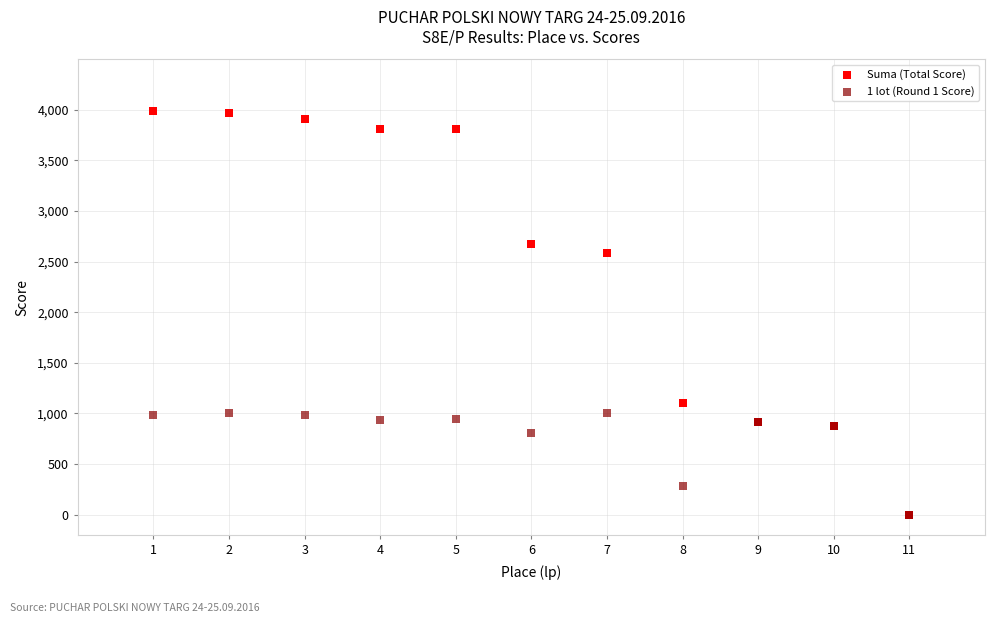

What are all the series names shown in the legend?

Suma (Total Score), 1 lot (Round 1 Score)